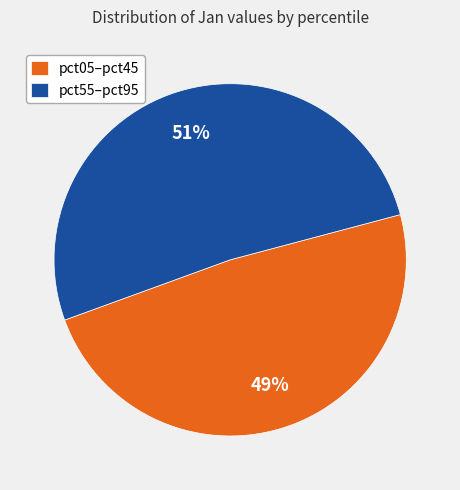

How many slices are in this pie chart?

2